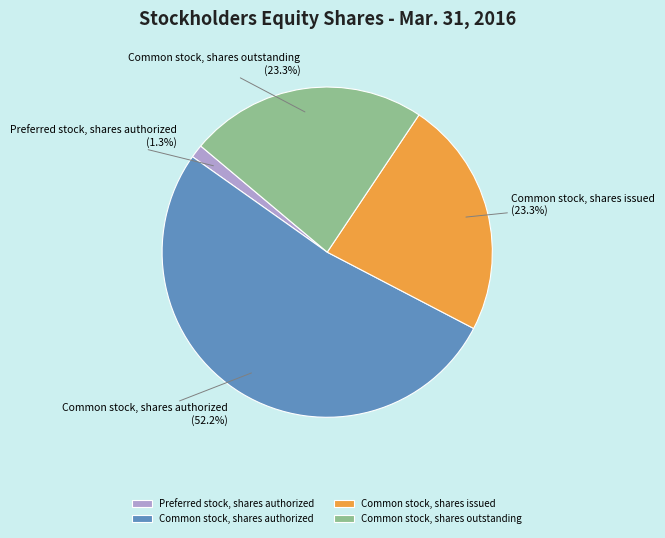

Which slice is the largest?

Common stock, shares authorized